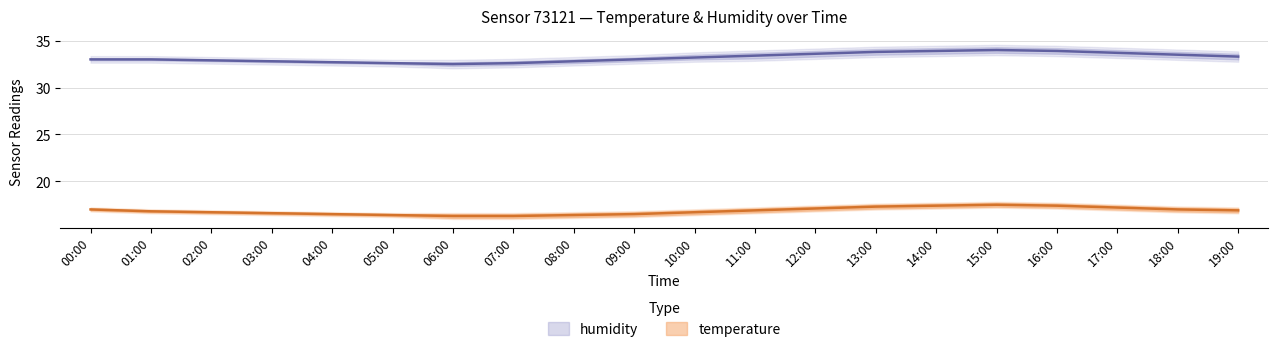

Reading left to right, what are all the values shown in this chart?

temperature: 00:00=17.0	01:00=16.8	02:00=16.7	03:00=16.6	04:00=16.5	05:00=16.4	06:00=16.3	07:00=16.3	08:00=16.4	09:00=16.5	10:00=16.7	11:00=16.9	12:00=17.1	13:00=17.3	14:00=17.4	15:00=17.5	16:00=17.4	17:00=17.2	18:00=17.0	19:00=16.9
temperature_upper: 00:00=17.1	01:00=16.9	02:00=16.8	03:00=16.7	04:00=16.6	05:00=16.5	06:00=16.5	07:00=16.5	08:00=16.6	09:00=16.7	10:00=16.9	11:00=17.1	12:00=17.3	13:00=17.5	14:00=17.6	15:00=17.7	16:00=17.6	17:00=17.4	18:00=17.2	19:00=17.1
temperature_lower: 00:00=16.9	01:00=16.7	02:00=16.6	03:00=16.5	04:00=16.4	05:00=16.3	06:00=16.1	07:00=16.1	08:00=16.2	09:00=16.3	10:00=16.5	11:00=16.7	12:00=16.9	13:00=17.1	14:00=17.2	15:00=17.3	16:00=17.2	17:00=17.0	18:00=16.8	19:00=16.7
humidity: 00:00=33.0	01:00=33.0	02:00=32.9	03:00=32.8	04:00=32.7	05:00=32.6	06:00=32.5	07:00=32.6	08:00=32.8	09:00=33.0	10:00=33.2	11:00=33.4	12:00=33.6	13:00=33.8	14:00=33.9	15:00=34.0	16:00=33.9	17:00=33.7	18:00=33.5	19:00=33.3
humidity_upper: 00:00=33.1	01:00=33.1	02:00=33.0	03:00=32.9	04:00=32.8	05:00=32.7	06:00=32.7	07:00=32.8	08:00=33.0	09:00=33.2	10:00=33.5	11:00=33.7	12:00=33.9	13:00=34.1	14:00=34.2	15:00=34.3	16:00=34.2	17:00=34.0	18:00=33.8	19:00=33.6
humidity_lower: 00:00=32.9	01:00=32.9	02:00=32.8	03:00=32.7	04:00=32.6	05:00=32.5	06:00=32.3	07:00=32.4	08:00=32.6	09:00=32.8	10:00=33.0	11:00=33.1	12:00=33.3	13:00=33.5	14:00=33.6	15:00=33.7	16:00=33.6	17:00=33.4	18:00=33.2	19:00=33.0